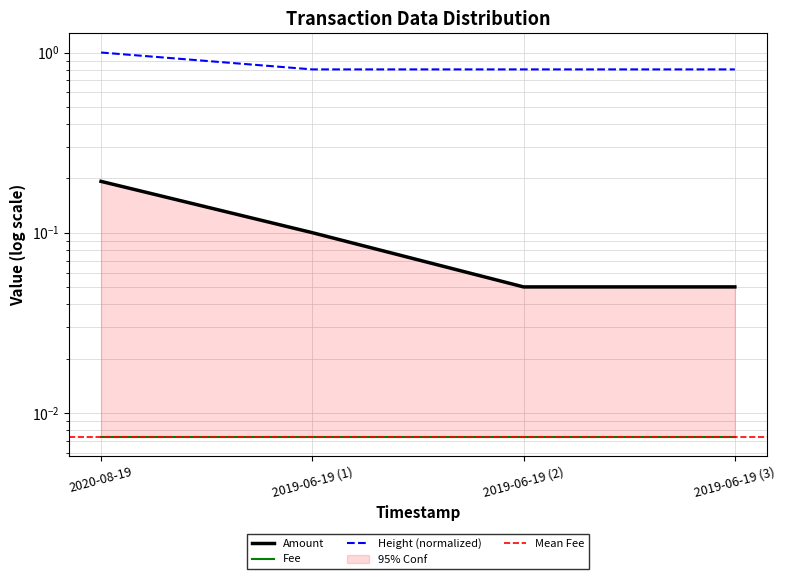

At which category is the sum across all series the highest?

2020-08-19